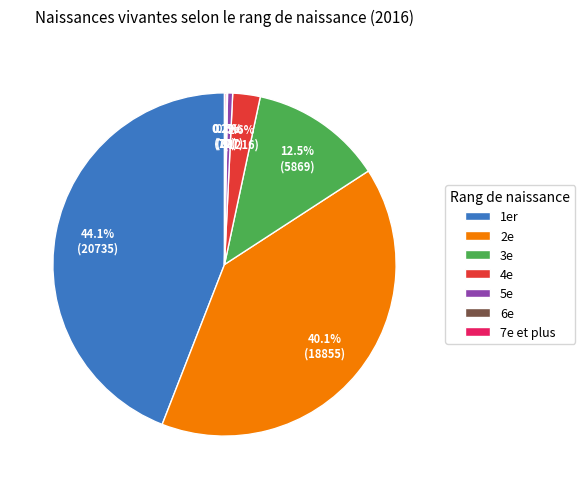

What percentage is NOT represented by 1er?

55.9%